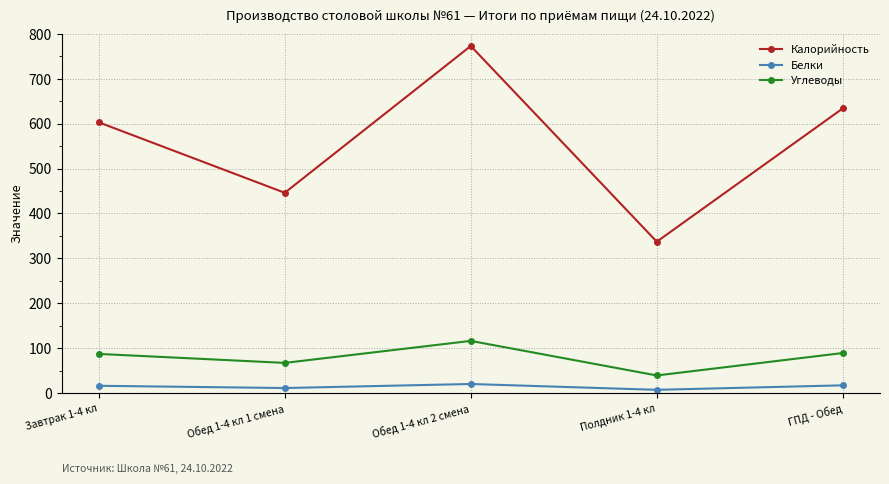

What is the lowest value of the Калорийность series?

337